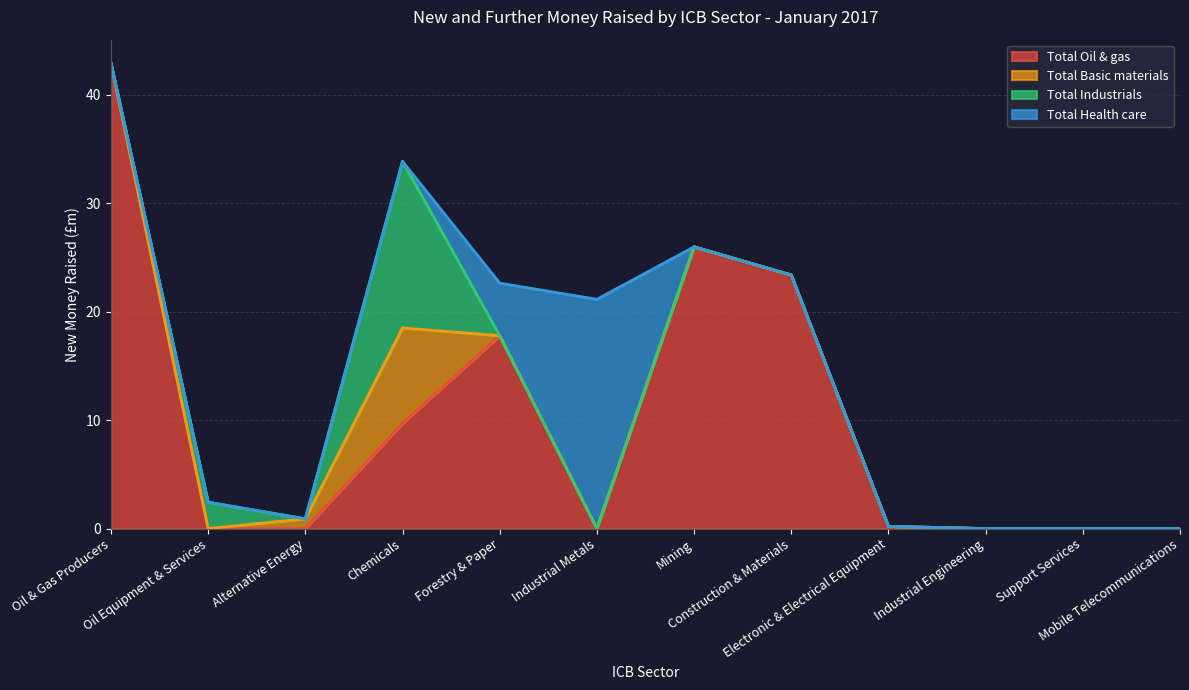

Reading right to left, list all the values displayed in this chart.

Total Oil & gas: Mobile Telecommunications=0.0	Support Services=0.0	Industrial Engineering=0.0	Electronic & Electrical Equipment=0.2	Construction & Materials=23.4	Mining=26.0	Industrial Metals=0.0	Forestry & Paper=17.8	Chemicals=9.7	Alternative Energy=0.0	Oil Equipment & Services=0.0	Oil & Gas Producers=42.9
Total Basic materials: Mobile Telecommunications=0.0	Support Services=0.0	Industrial Engineering=0.0	Electronic & Electrical Equipment=0.0	Construction & Materials=0.0	Mining=0.0	Industrial Metals=0.0	Forestry & Paper=0.0	Chemicals=8.8	Alternative Energy=0.9	Oil Equipment & Services=0.0	Oil & Gas Producers=0.0
Total Industrials: Mobile Telecommunications=0.0	Support Services=0.0	Industrial Engineering=0.0	Electronic & Electrical Equipment=0.0	Construction & Materials=0.0	Mining=0.0	Industrial Metals=0.0	Forestry & Paper=0.0	Chemicals=15.4	Alternative Energy=0.0	Oil Equipment & Services=2.4	Oil & Gas Producers=0.0
Total Health care: Mobile Telecommunications=0.0	Support Services=0.0	Industrial Engineering=0.0	Electronic & Electrical Equipment=0.0	Construction & Materials=0.0	Mining=0.0	Industrial Metals=21.1	Forestry & Paper=4.8	Chemicals=0.0	Alternative Energy=0.0	Oil Equipment & Services=0.0	Oil & Gas Producers=0.0